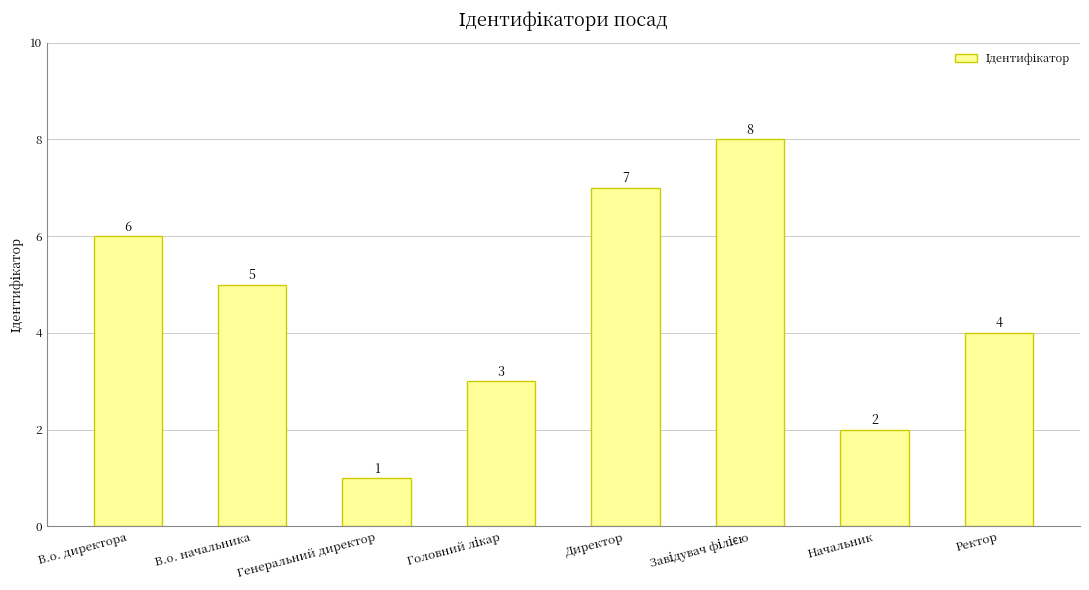

How many values are below 5?

4